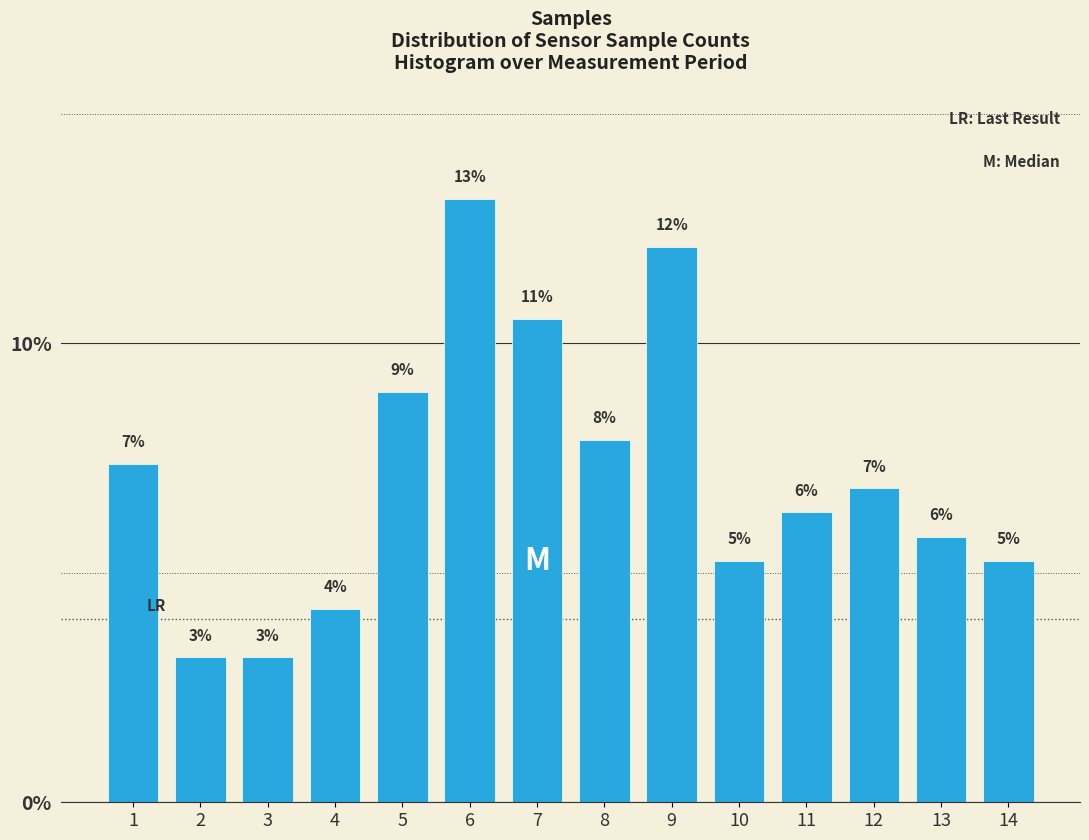

How many bars are there in total?

14